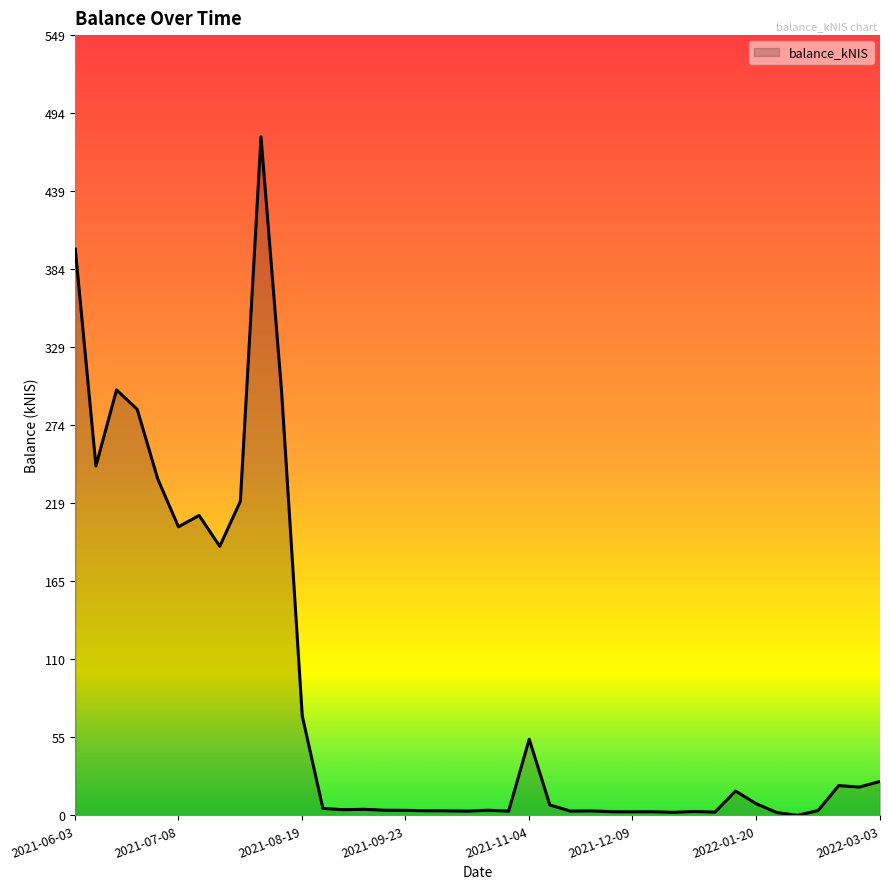

True or false: the data has more than 2 interior local peaks.

True